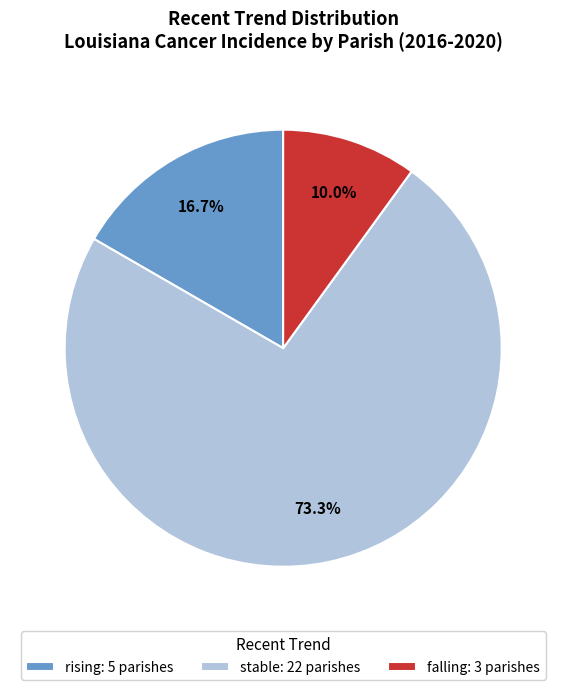

Is the sum of stable and falling greater than half?

Yes